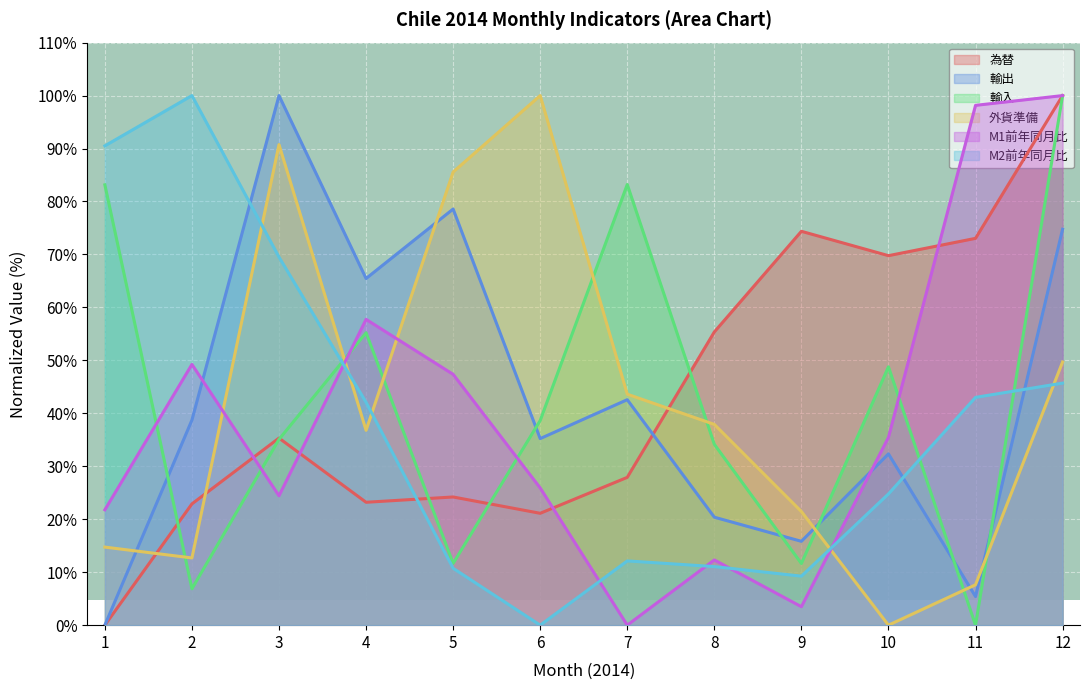

Reading right to left, extract all data points from this chart.

為替: 12=100.0	11=73.0	10=69.8	9=74.4	8=55.4	7=27.9	6=21.1	5=24.2	4=23.2	3=35.3	2=22.9	1=0.0
輸出: 12=74.8	11=5.4	10=32.3	9=15.8	8=20.4	7=42.6	6=35.2	5=78.6	4=65.5	3=100.0	2=38.7	1=0.0
輸入: 12=100.0	11=0.0	10=48.8	9=11.6	8=34.1	7=83.2	6=38.6	5=11.7	4=55.2	3=35.1	2=6.9	1=83.1
外貨準備: 12=49.7	11=7.6	10=0.0	9=21.5	8=37.9	7=43.6	6=100.0	5=85.6	4=36.8	3=90.7	2=12.7	1=14.7
M1前年同月比: 12=100.0	11=98.2	10=35.5	9=3.5	8=12.3	7=0.0	6=25.9	5=47.4	4=57.7	3=24.4	2=49.2	1=21.8
M2前年同月比: 12=45.7	11=43.0	10=24.8	9=9.3	8=11.1	7=12.1	6=0.0	5=10.7	4=42.1	3=69.5	2=100.0	1=90.5